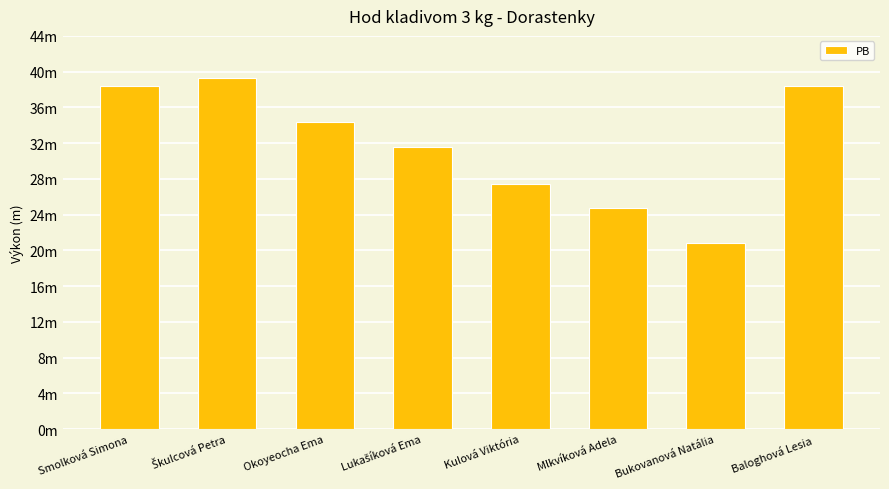

Is it true that the value at Škulcová Petra is 57.1?

False